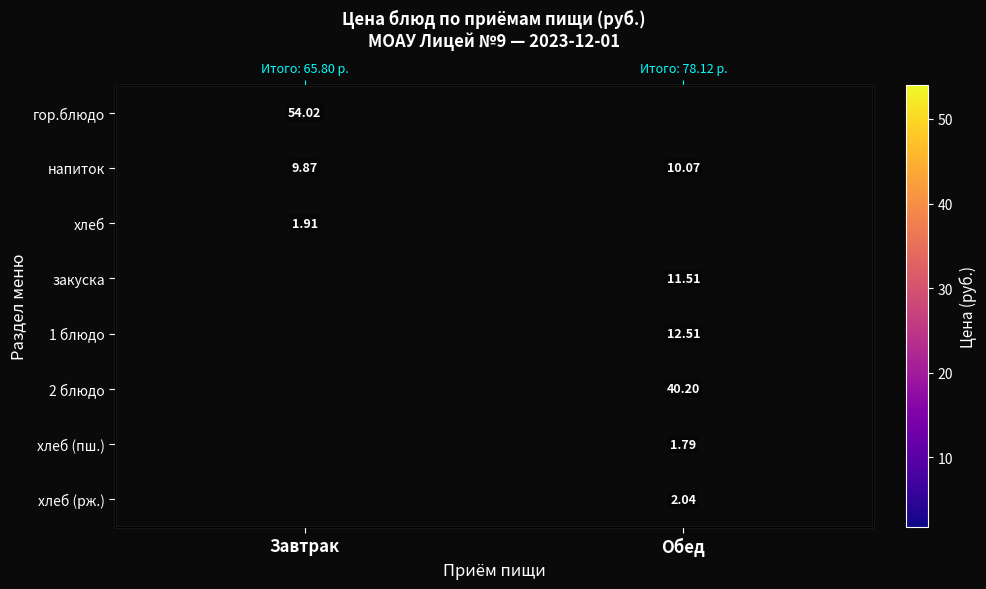

Which series has the largest total across all categories?

напиток